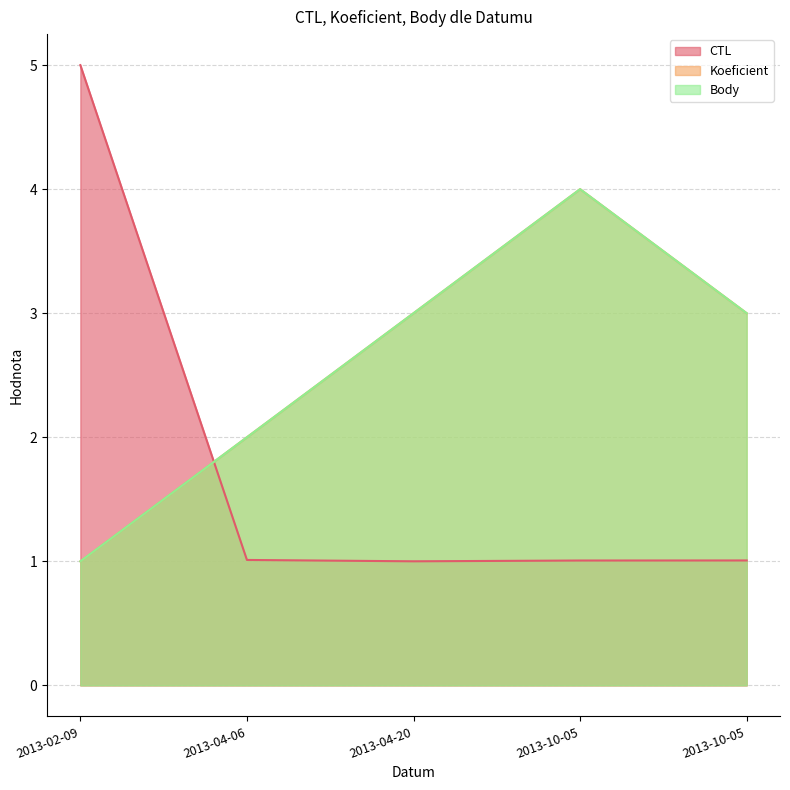

What is the sum of the CTL values at 2013-04-20 and 2013-04-06?

2.0